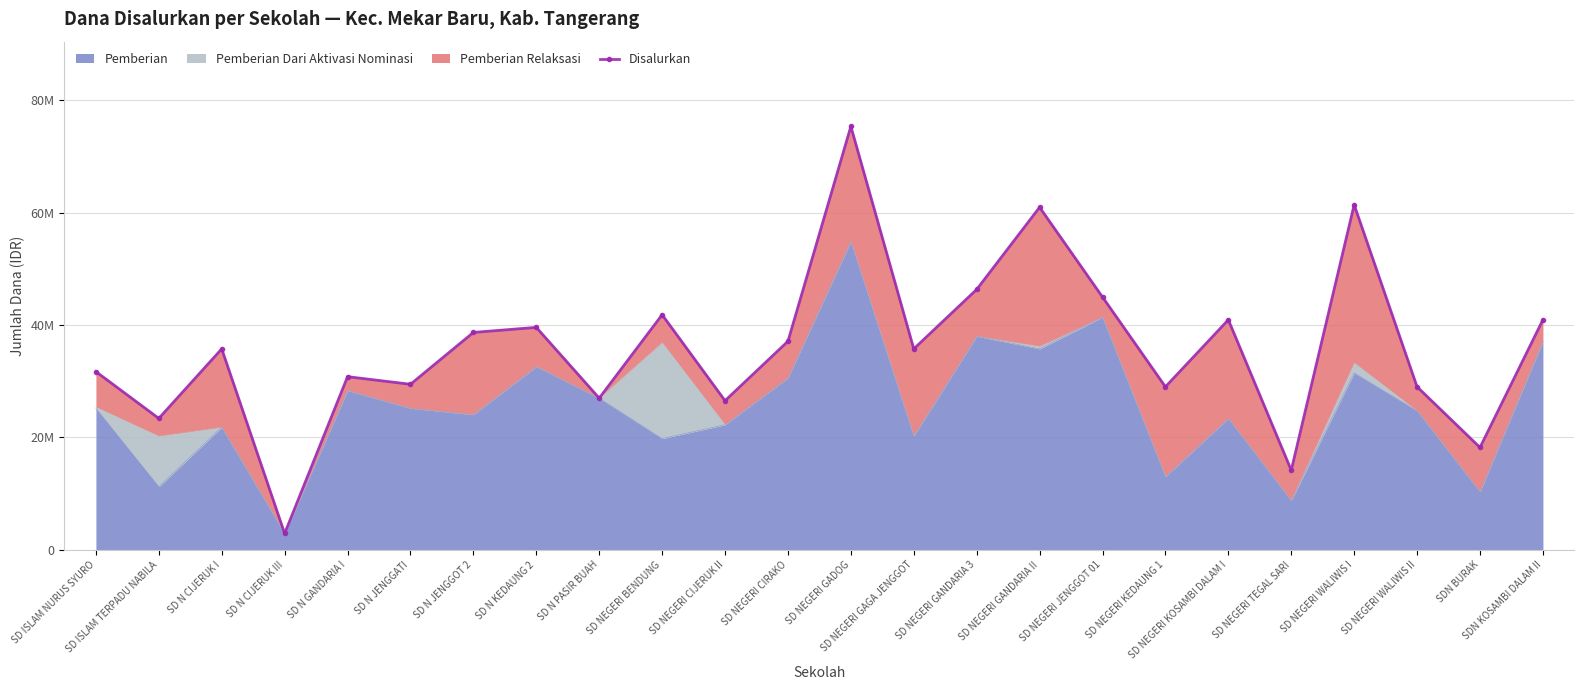

Approximately how many times larger is the value at SD NEGERI TEGAL SARI compared to SD N GANDARIA I?

0.5